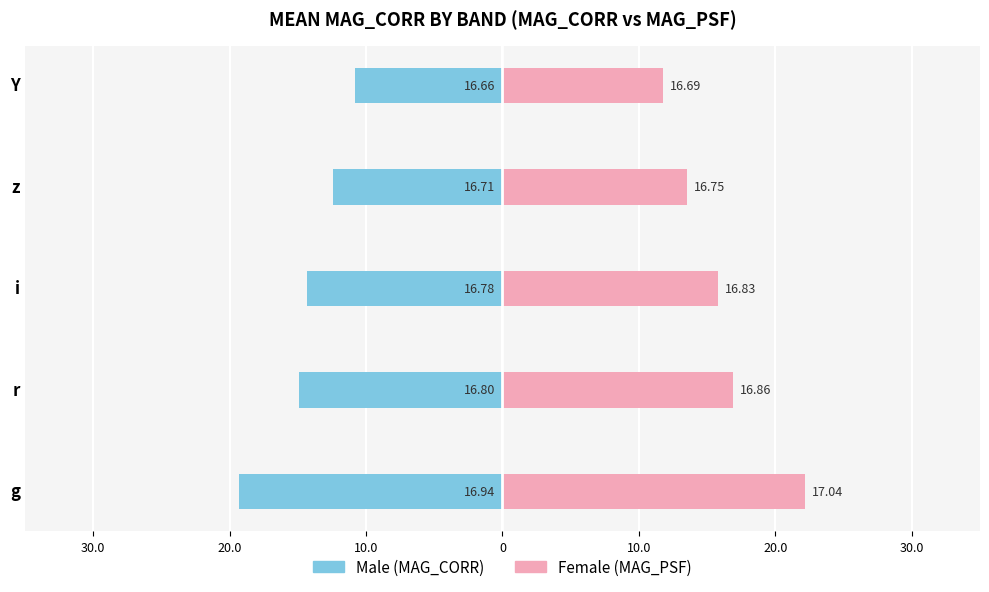

How many bars are there in total?

10